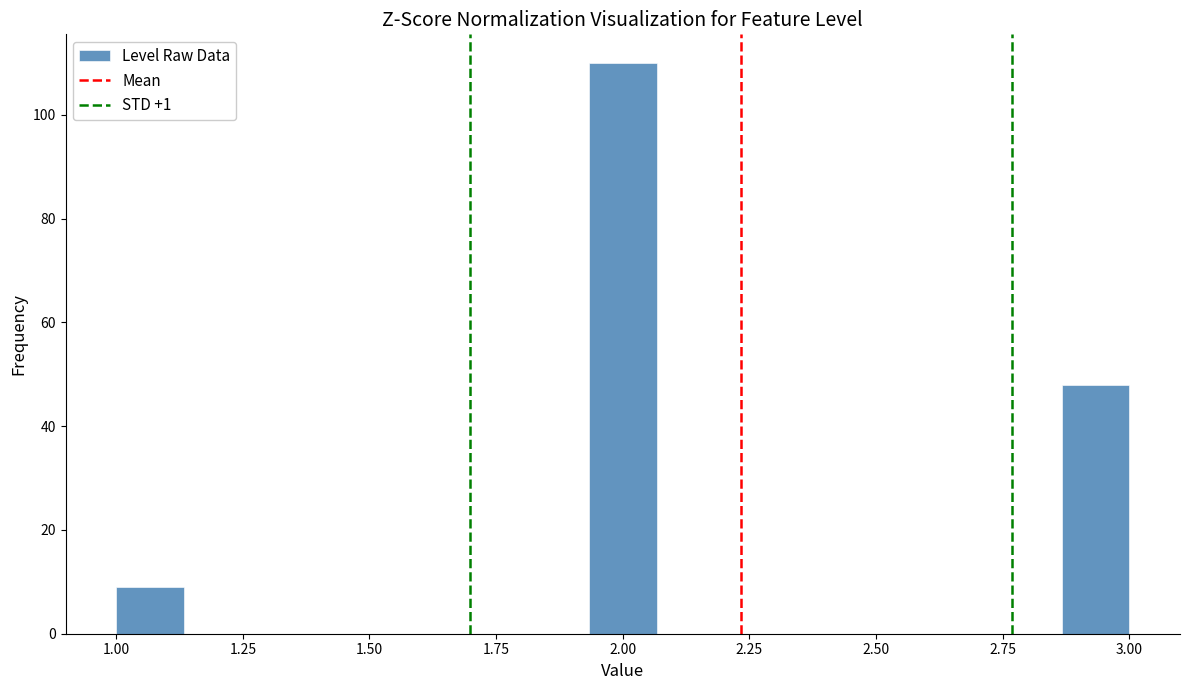

Around what value on the x-axis is the tallest bar? Give the approximate position of its centre, as read against the axis.

2.00